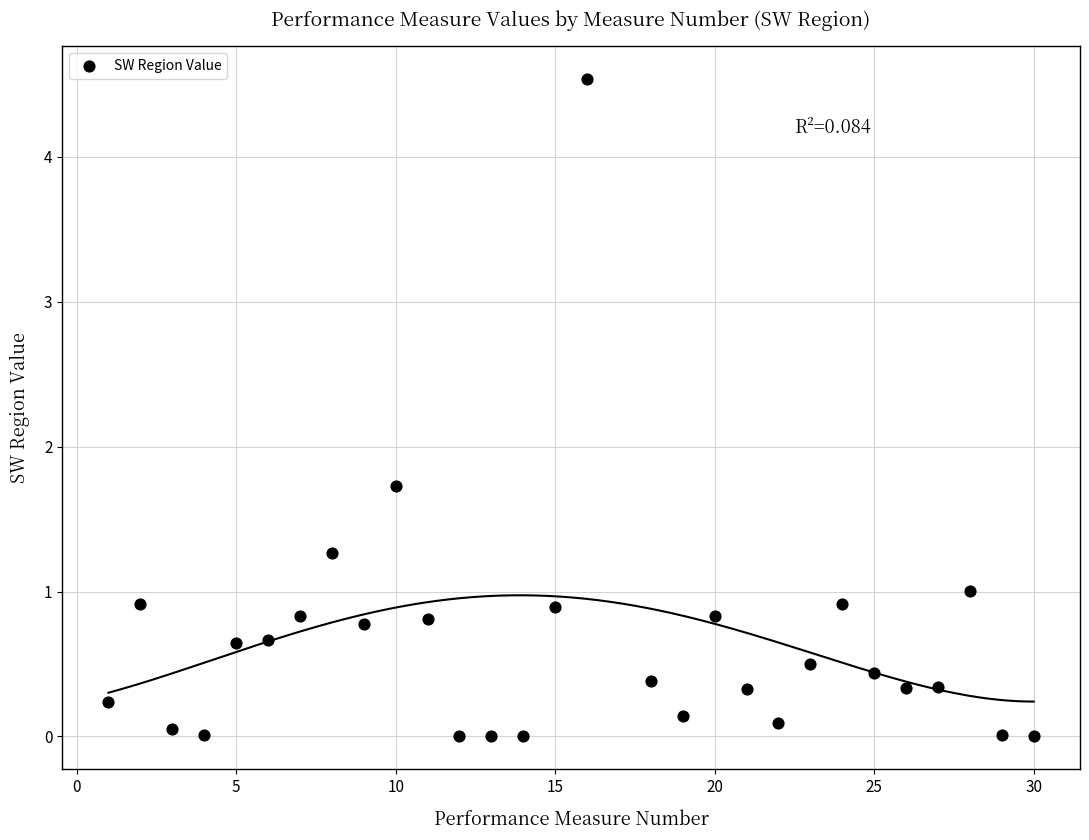

What Y value in the scatter plot is closest to 2?

1.7